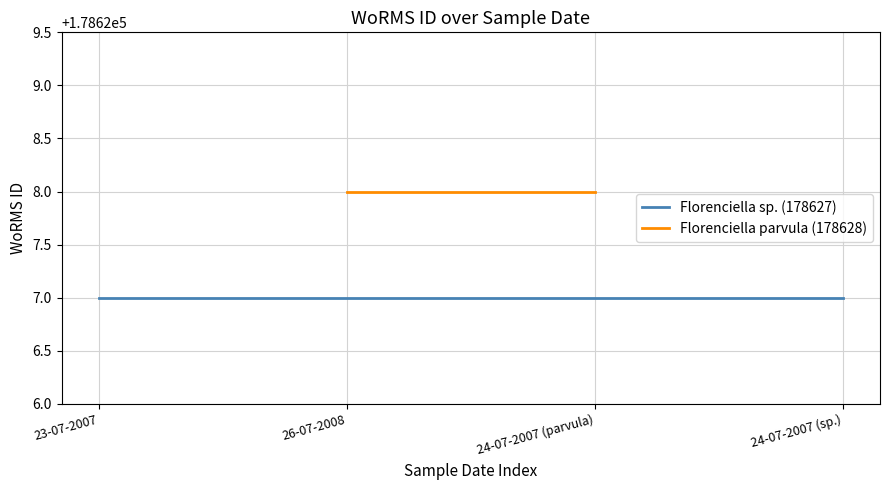

At 26-07-2008, list the series in order from smallest to largest.

Florenciella sp. (178627), Florenciella parvula (178628)